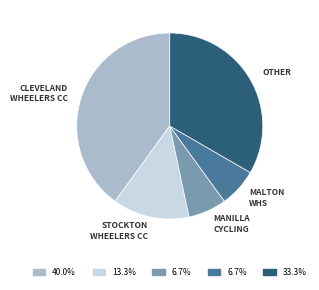

Is there a majority slice in this chart?

No